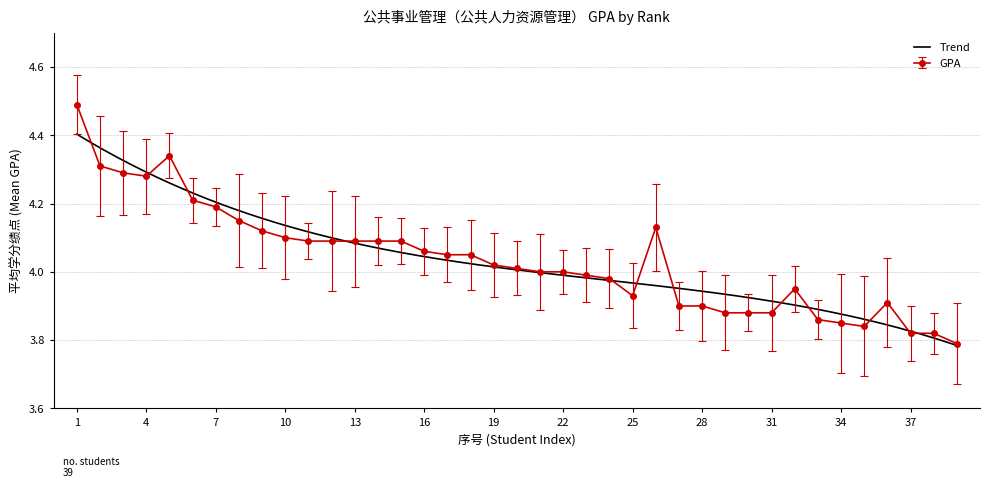

The GPA series shows 6.7 at 7. True or false?

False